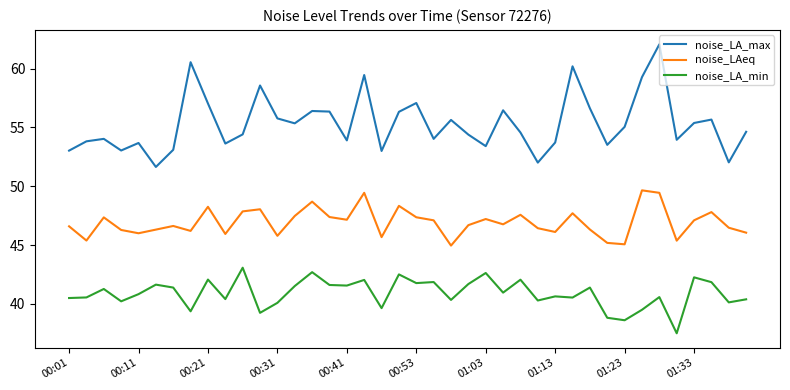

Which series has the largest total across all categories?

noise_LA_max